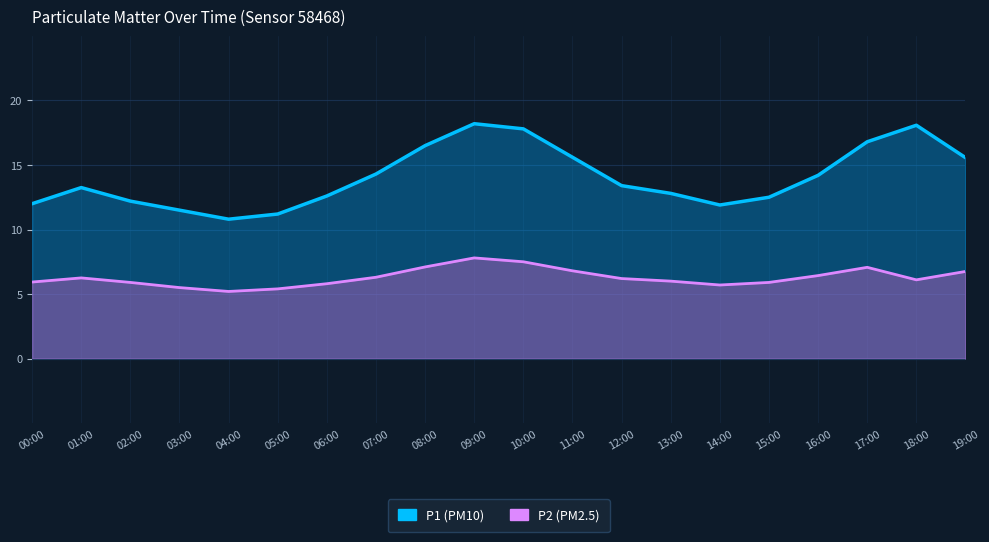

What is the smallest value displayed?

5.2